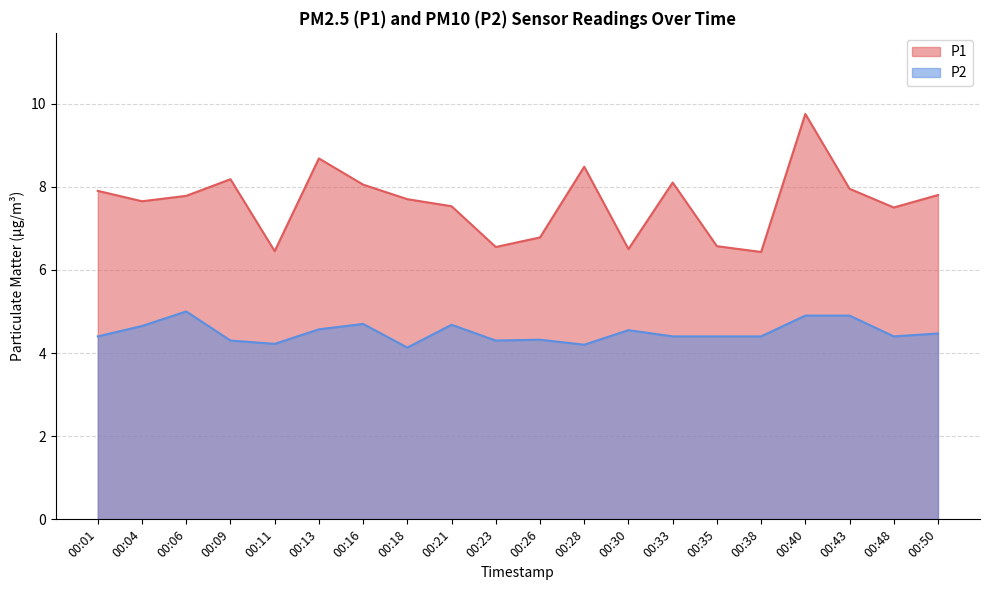

List the labels in order of P2 value, largest first.

00:06, 00:40, 00:43, 00:16, 00:21, 00:04, 00:13, 00:30, 00:50, 00:01, 00:33, 00:35, 00:38, 00:48, 00:26, 00:09, 00:23, 00:11, 00:28, 00:18